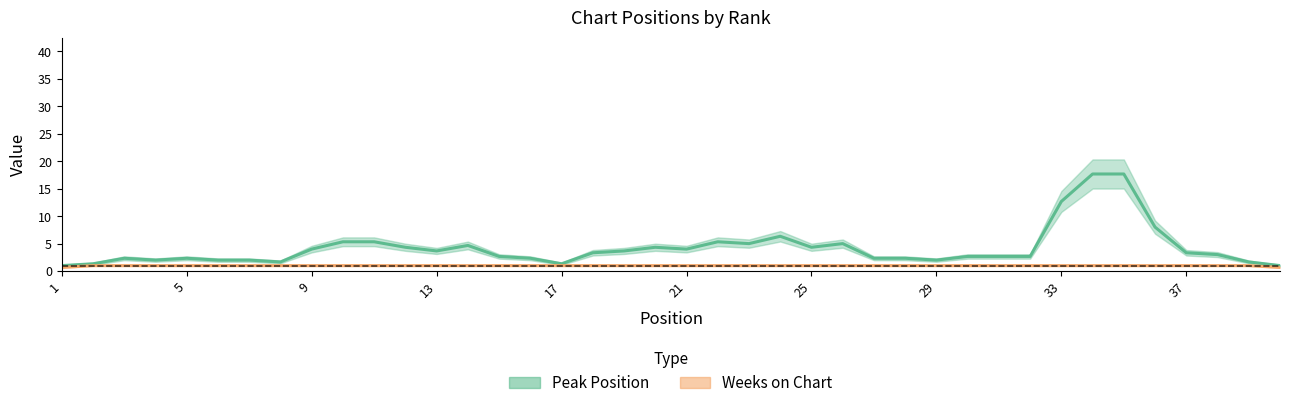

At which label does Weeks on Chart reach its peak?

1